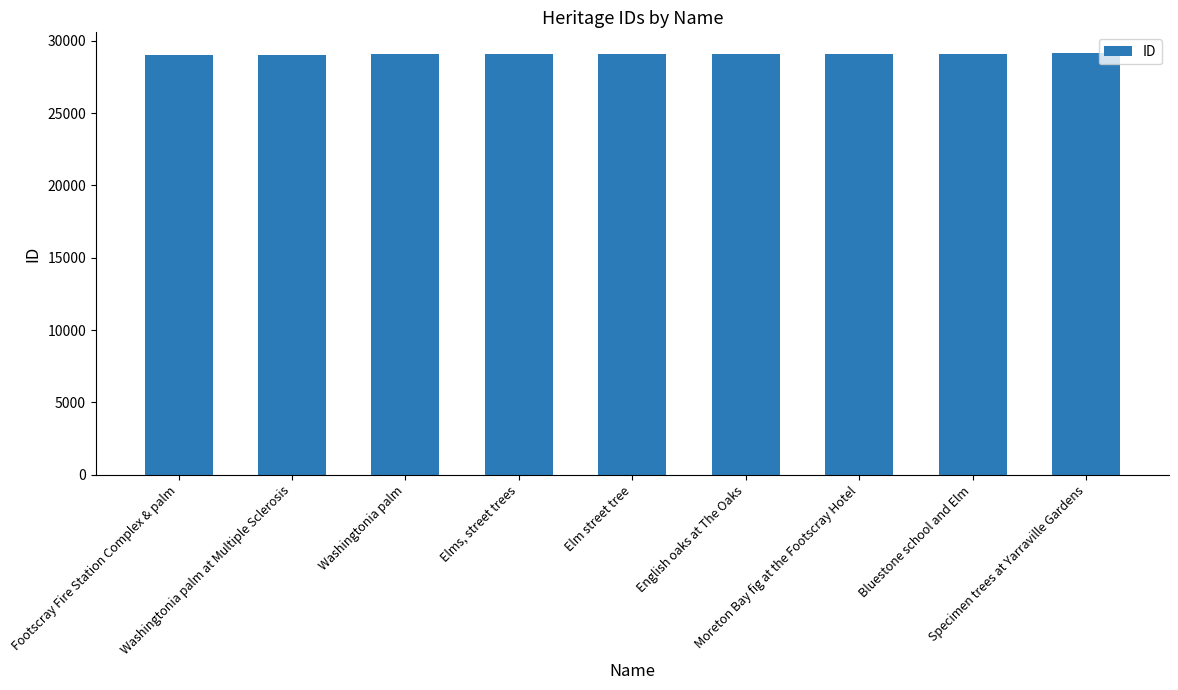

What is the label of the 4th bar from the right?

English oaks at The Oaks